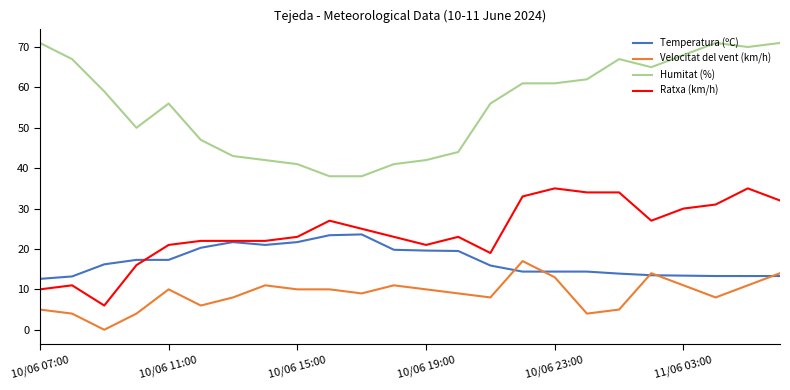

Which series has the widest spread of values?

Humitat (%)